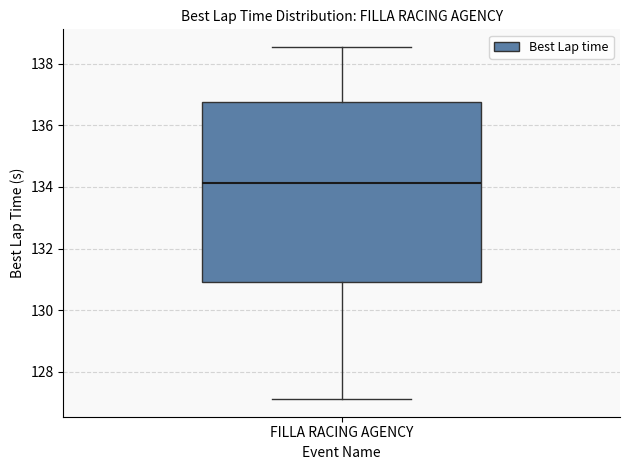

Read this box plot against the y-axis: the position of the median line, the range covered by the box, and the ends of both whiskers. The values are not printed on the chart, so give them approximately, as read against the axis.

median 134.2, box 131.0 to 136.8, whiskers 127.2 to 138.6